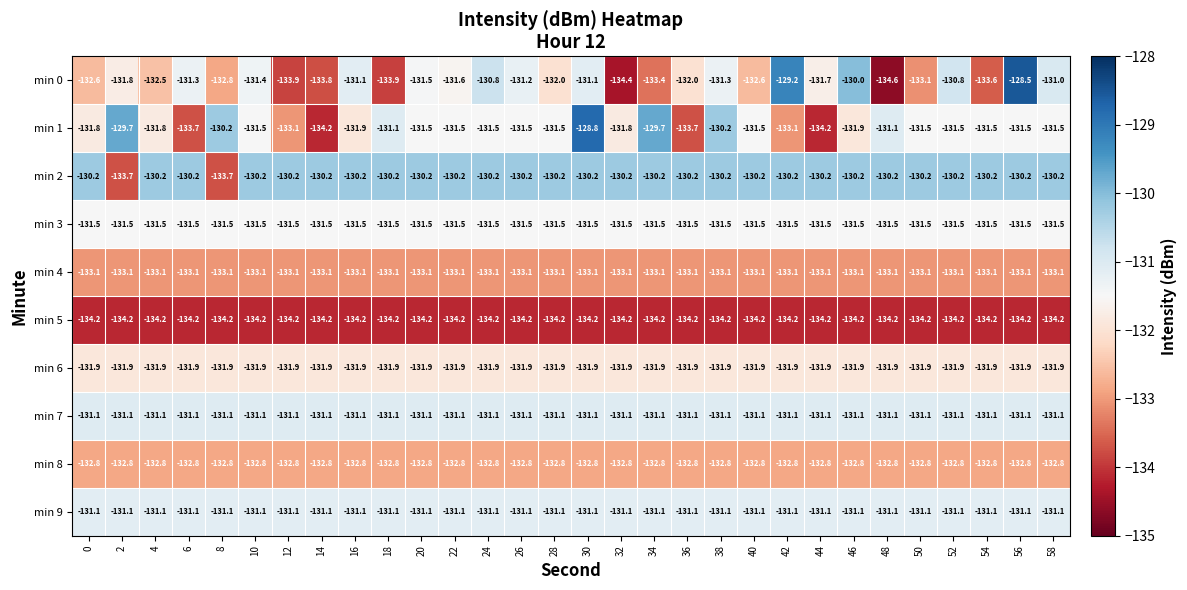

How many distinct data groups are displayed?

10